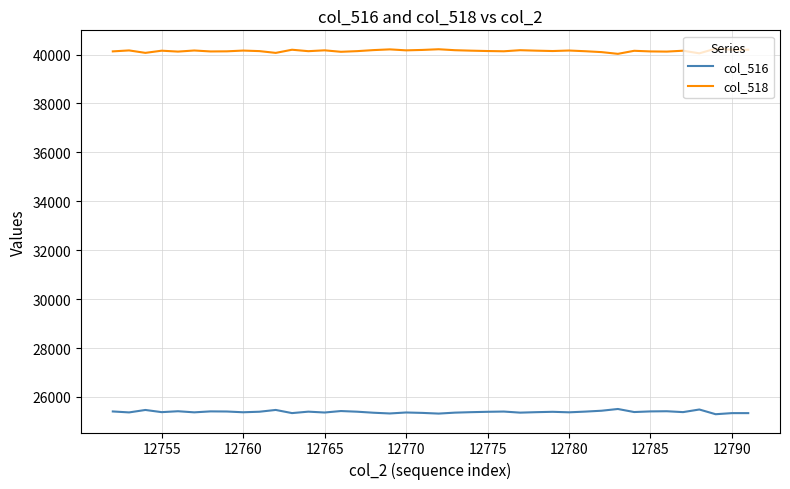

True or false: col_516 and col_518 cross at least once.

False